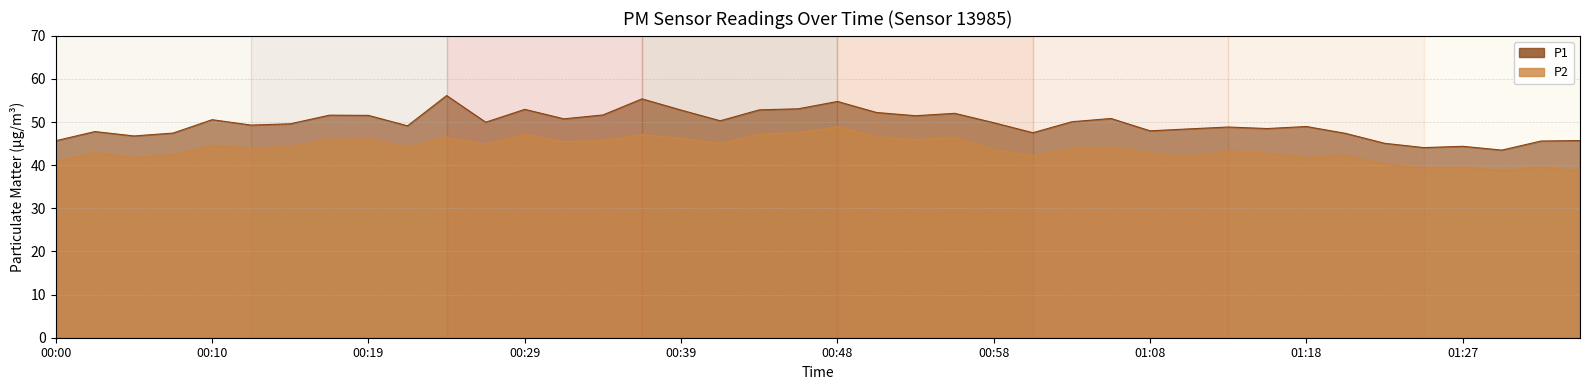

What value does the P1 series have at 01:01?

47.5